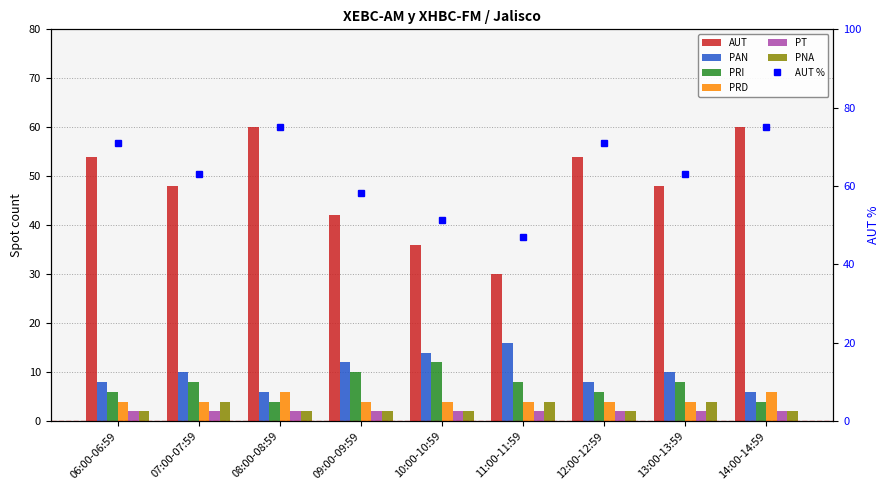

Between 09:00-09:59 and 10:00-10:59, which is larger?

09:00-09:59